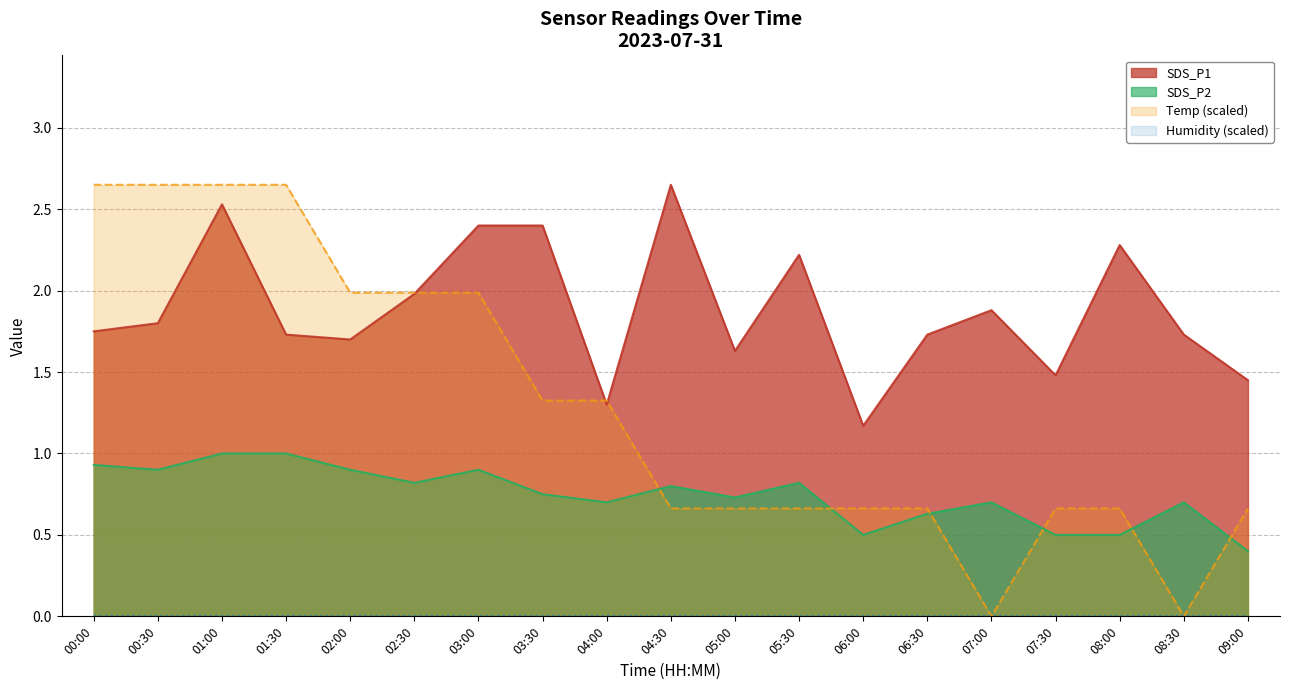

The SDS_P1 series shows 2.6 at 04:30. True or false?

True